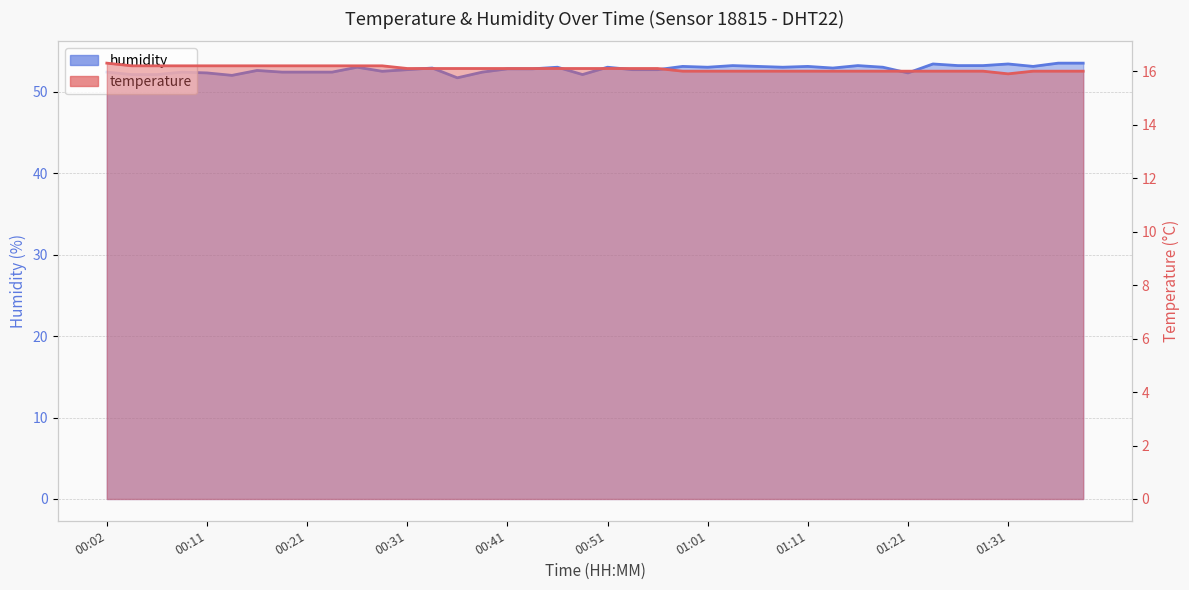

Which series has the widest spread of values?

humidity